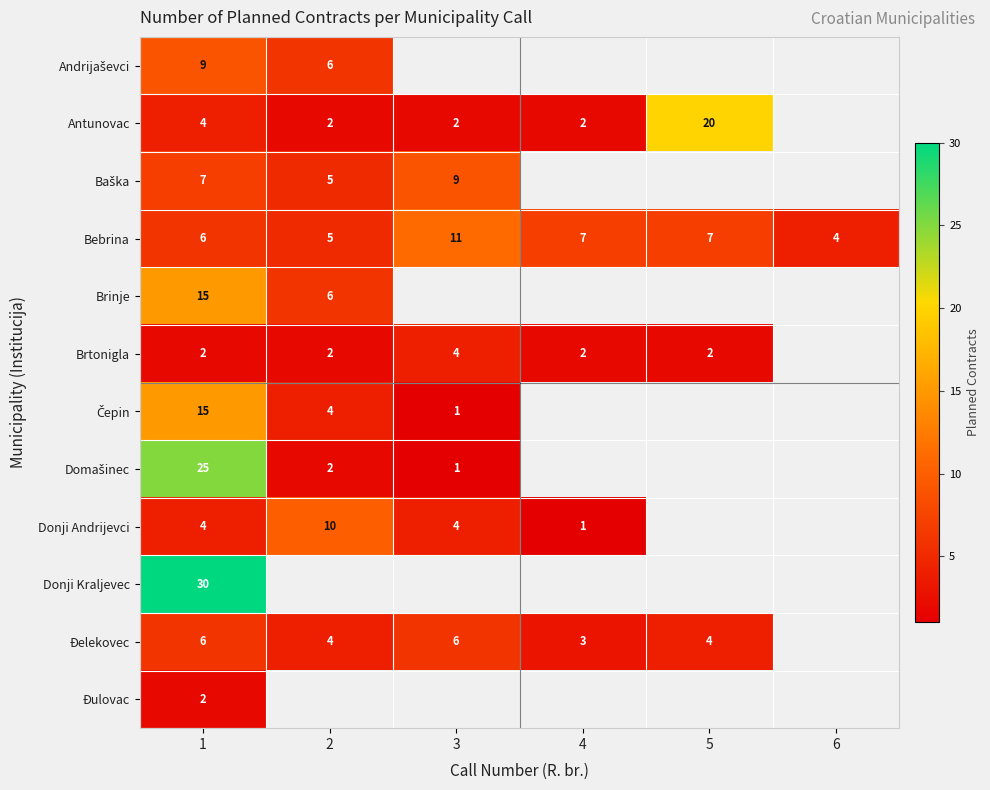

Is it true that Antunovac equals 6 at 1?

False